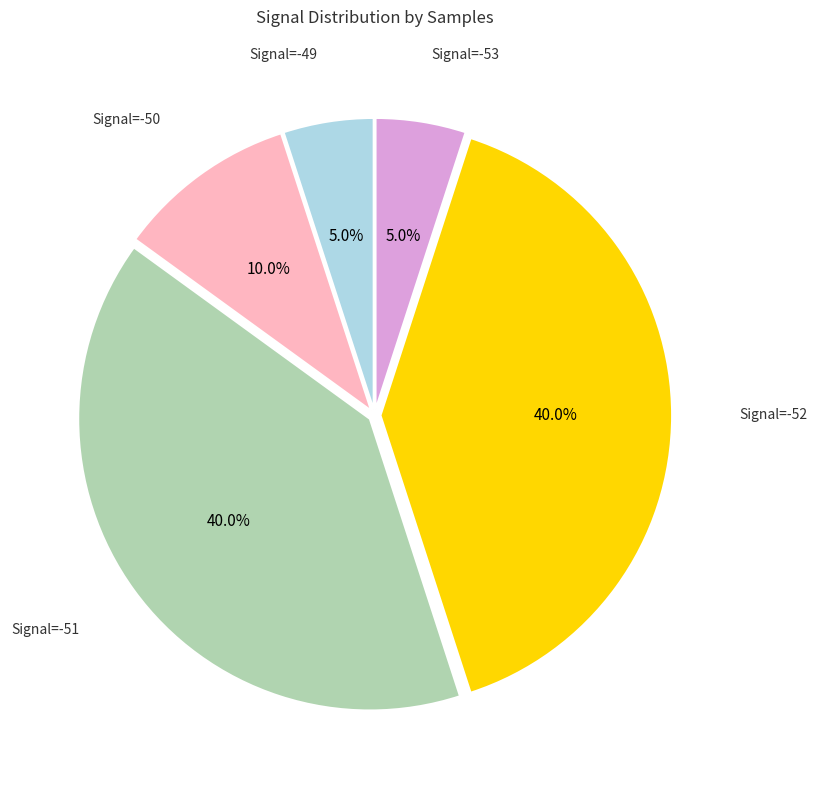

Does Signal=-53 account for over 50% of the chart?

No